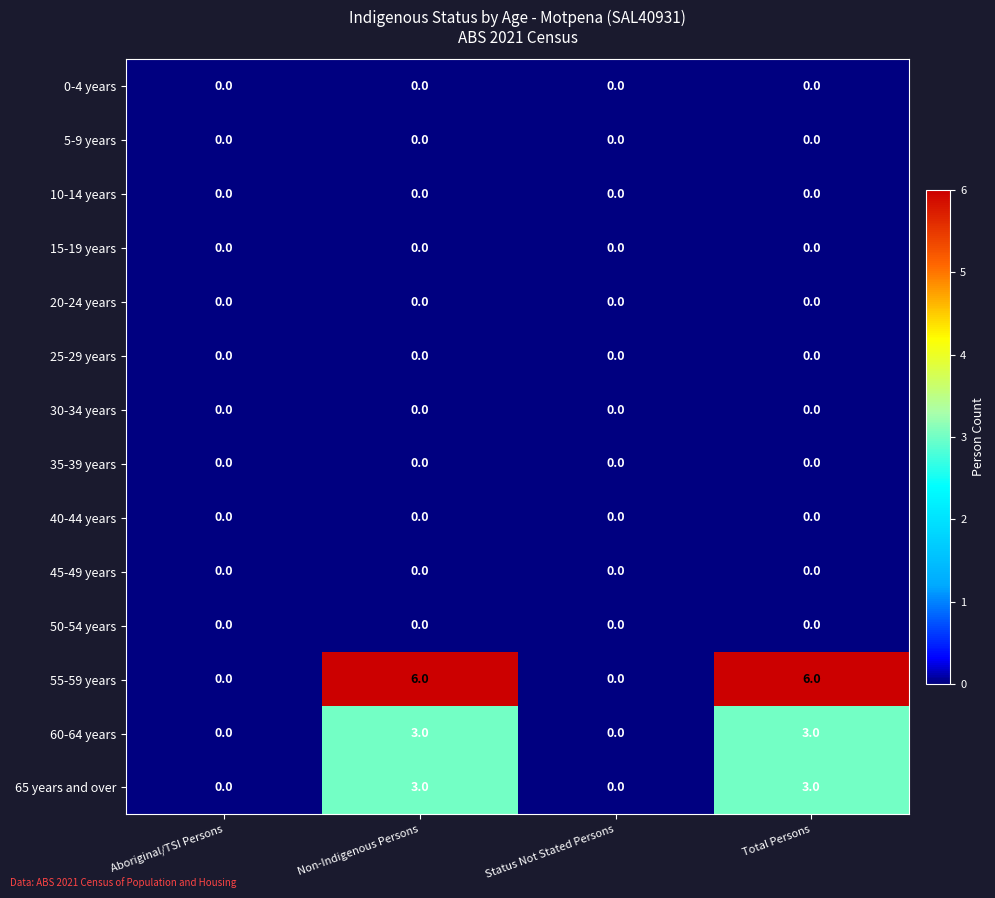

Which series has the largest total across all categories?

55-59 years